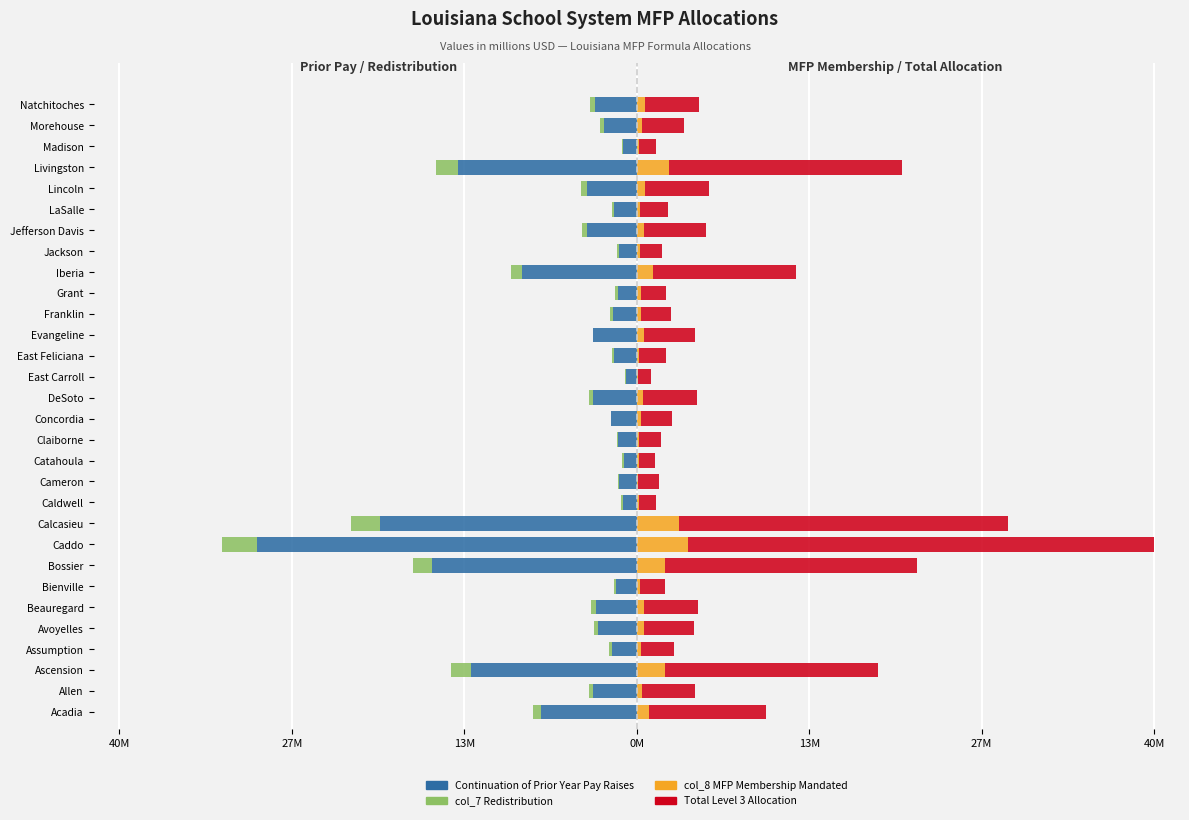

Between Calcasieu and Cameron, which series saw the biggest shift?

Total Level 3 Allocation